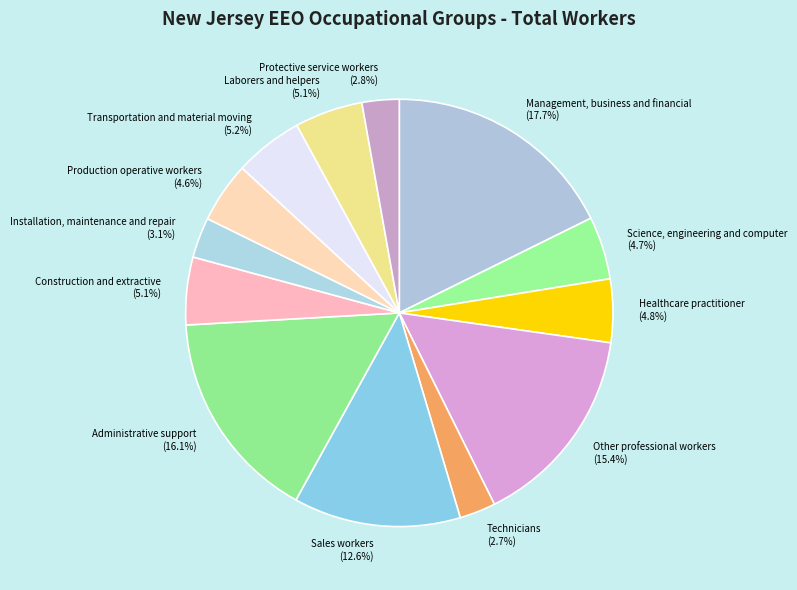

To the nearest percent, what is the difference between the largest and smallest slice percentages?

15%